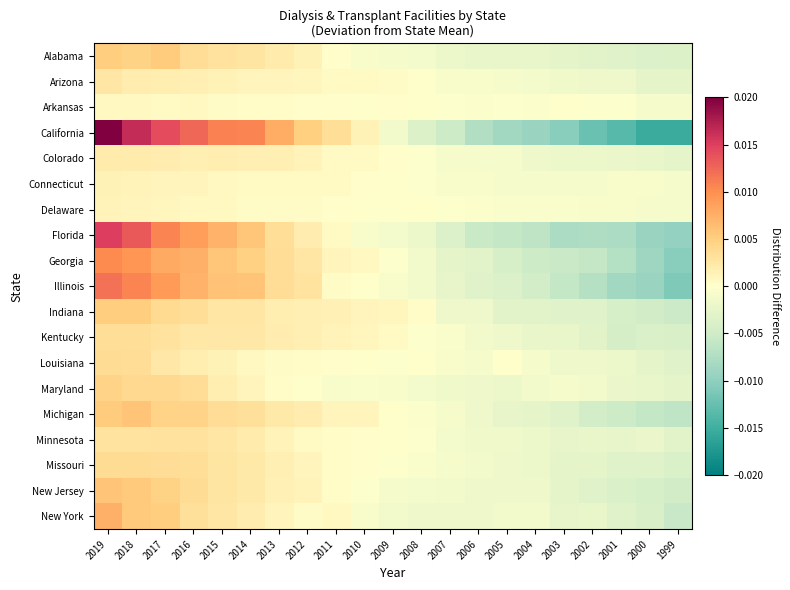

At which category is the sum across all series the highest?

2019